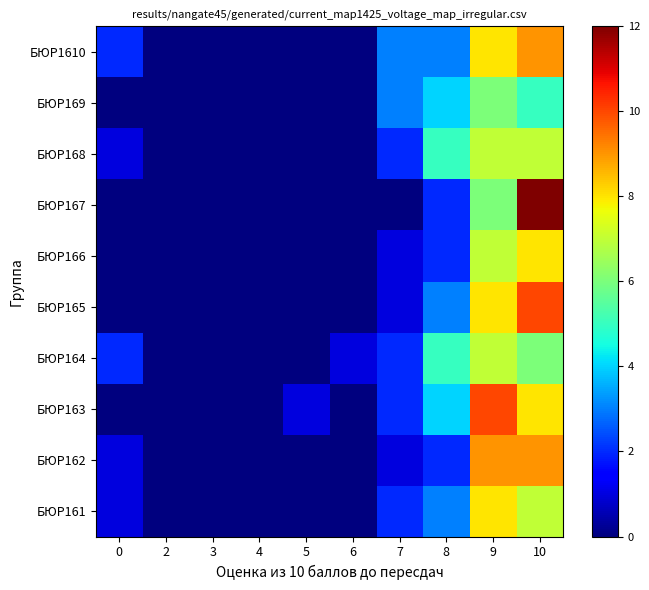

What is the difference between the highest and lowest values at 8?

3